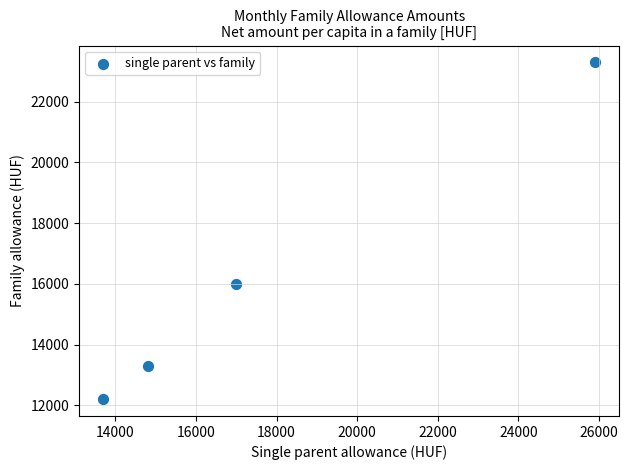

What Y value in the scatter plot is closest to 17750?

16000